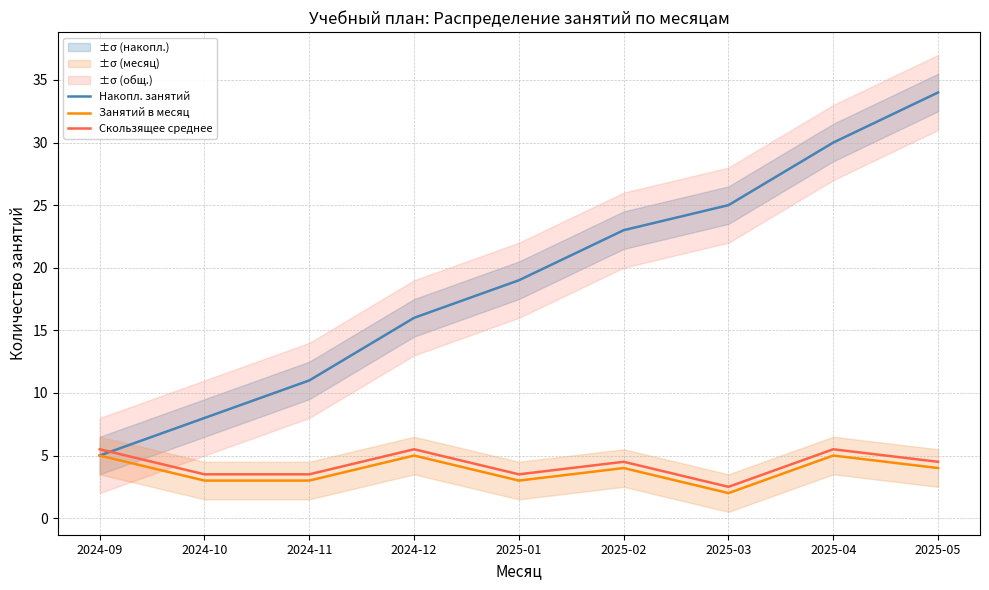

What is the highest value of the Занятий в месяц series?

5.0